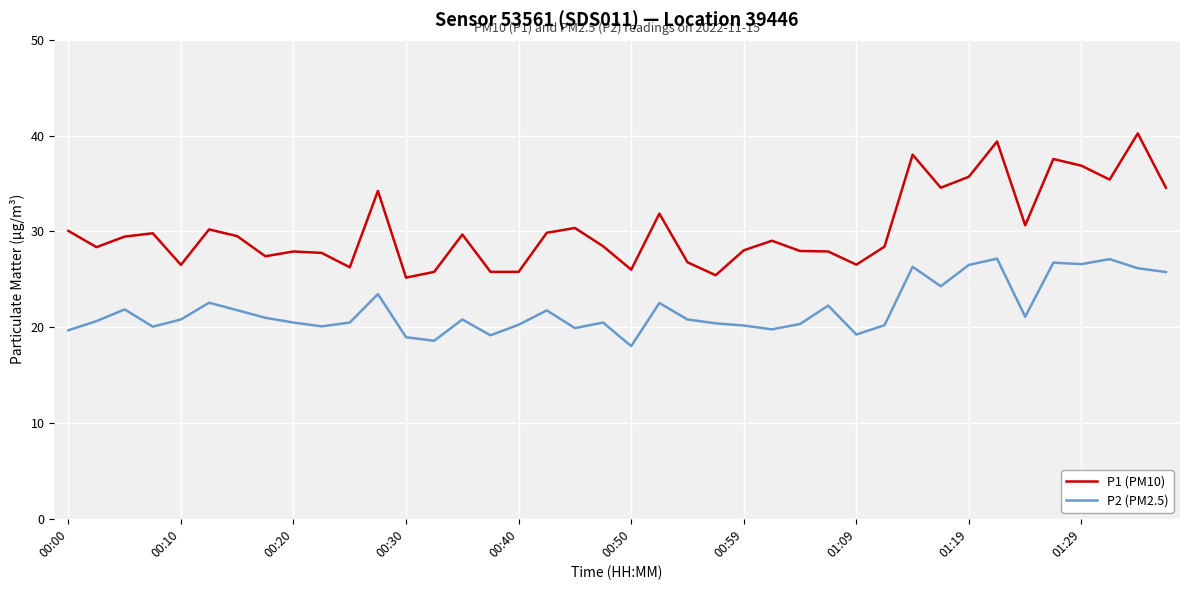

Rank the series by their average value, from lowest to highest.

P2 (PM2.5), P1 (PM10)